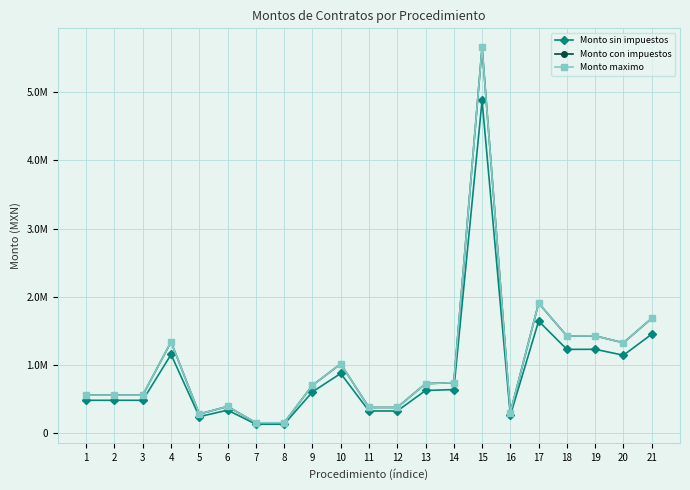

Where is Monto maximo nearest to the value 2905075?

17